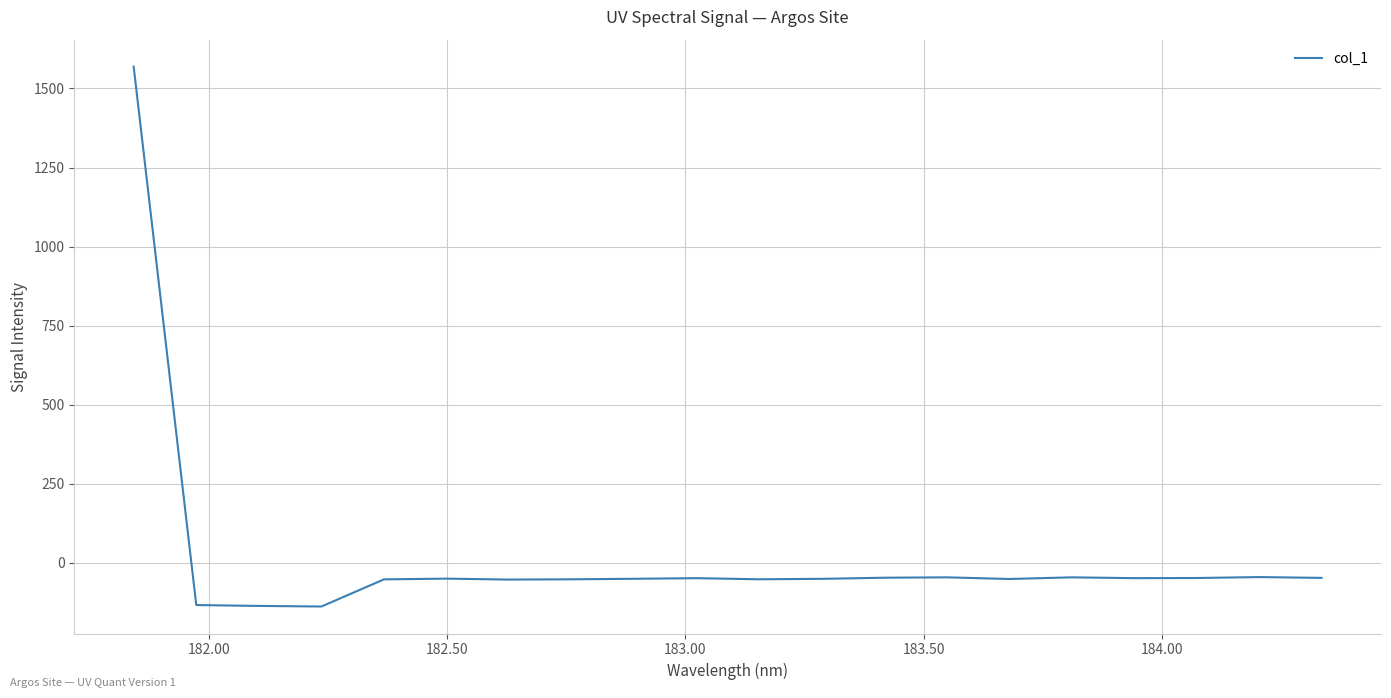

What is the difference between the maximum and minimum values?

1707.6